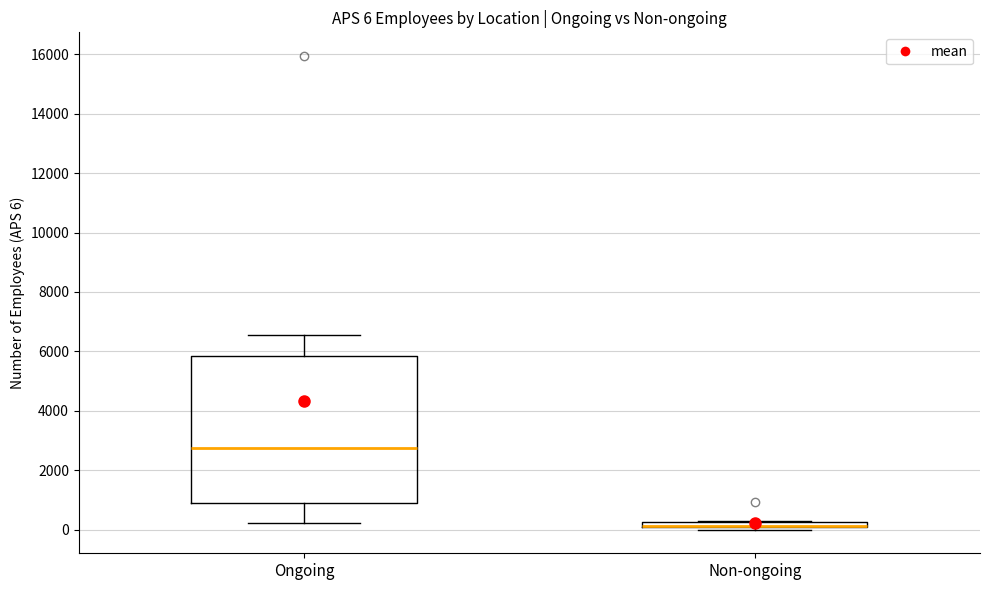

Comparing the boxes themselves (not the whiskers), which one is the tallest?

Ongoing